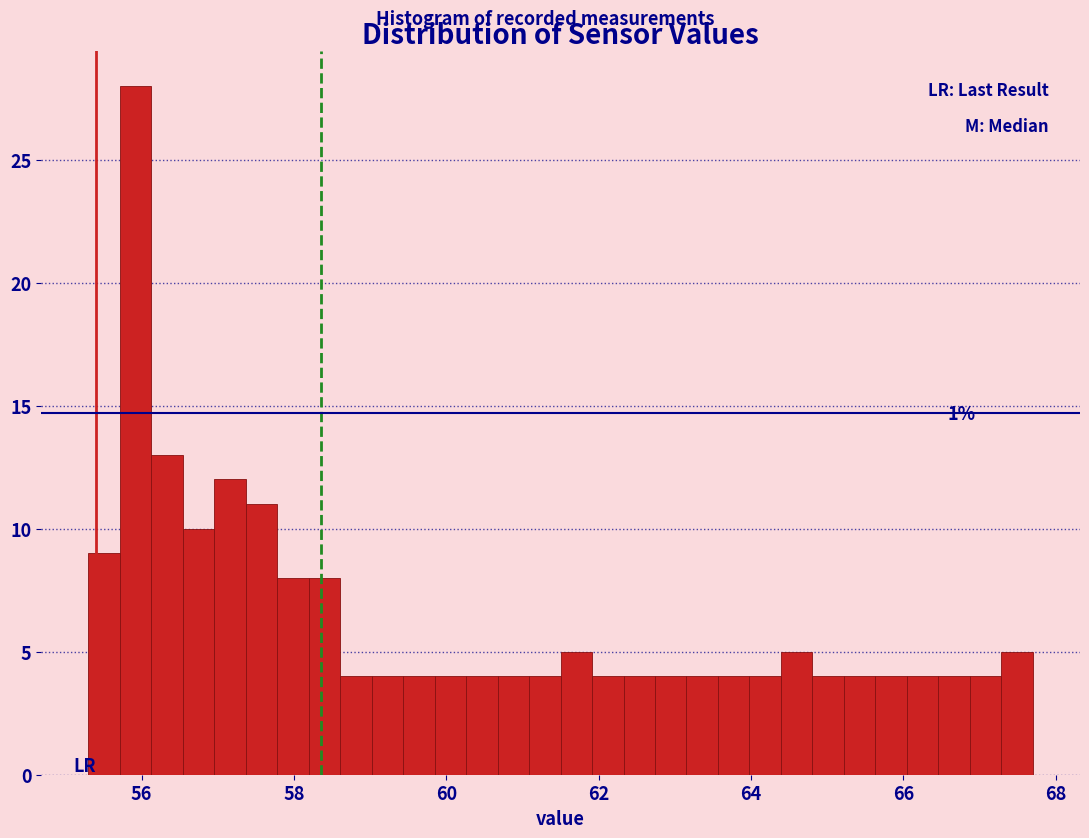

Around what value on the x-axis is the tallest bar? Give the approximate position of its centre, as read against the axis.

56.0